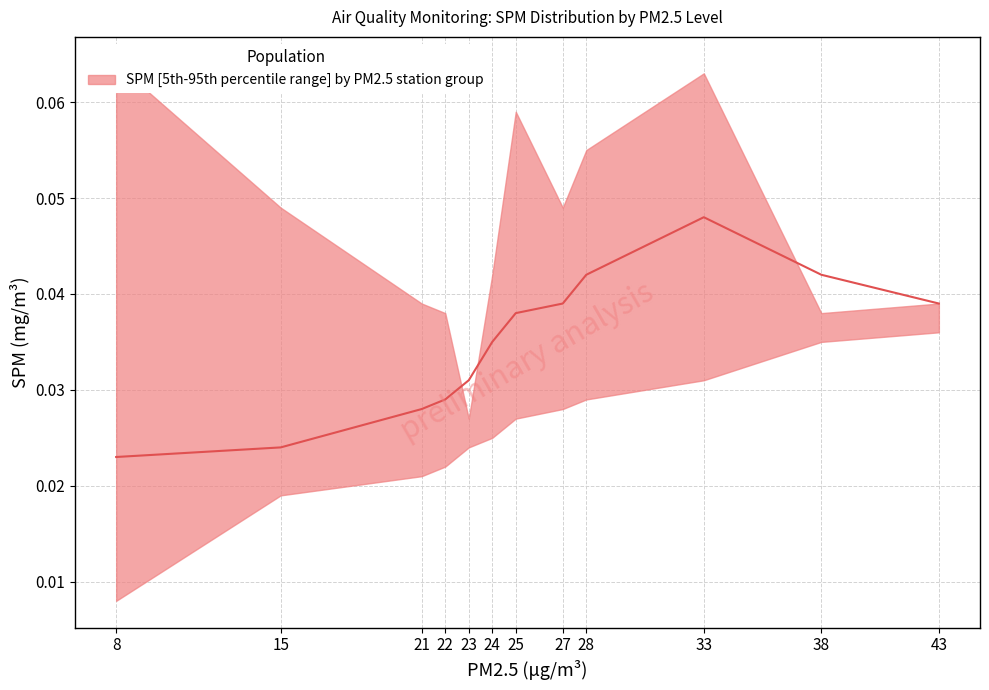

Is it true that the value at 25 is 0.0?

False